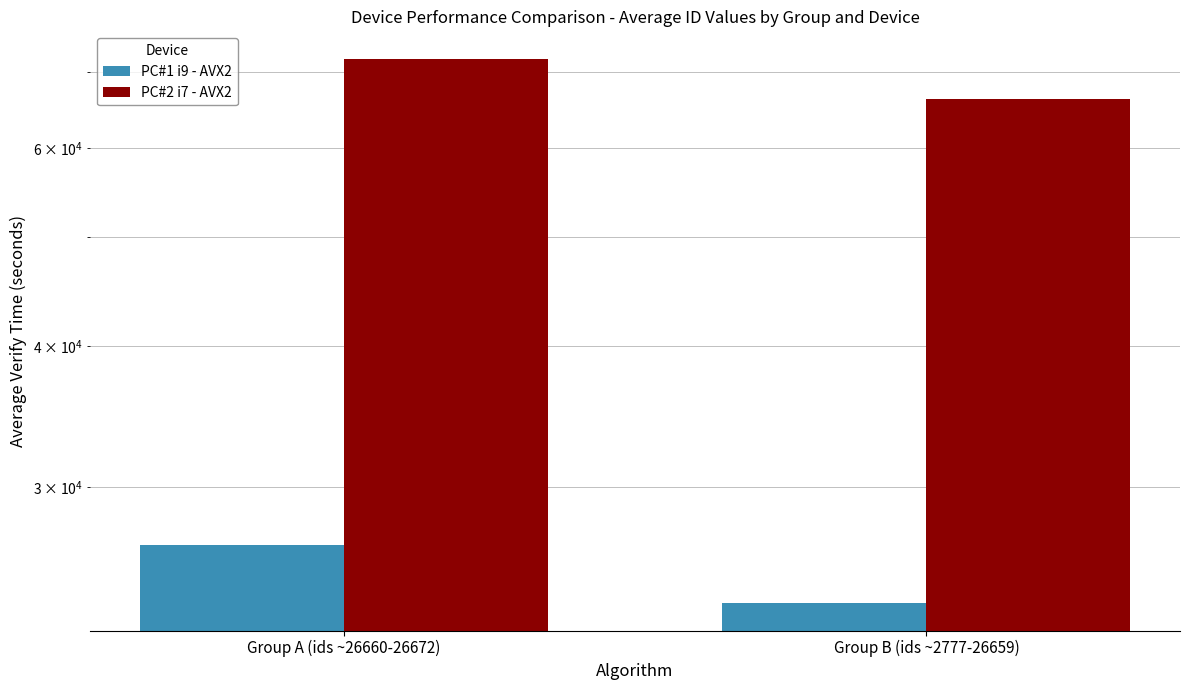

Reading left to right, list all the values displayed in this chart.

PC#1 i9 - AVX2: Group A (ids ~26660-26672)=26668.1	Group B (ids ~2777-26659)=23675.8
PC#2 i7 - AVX2: Group A (ids ~26660-26672)=72003.9	Group B (ids ~2777-26659)=66292.1